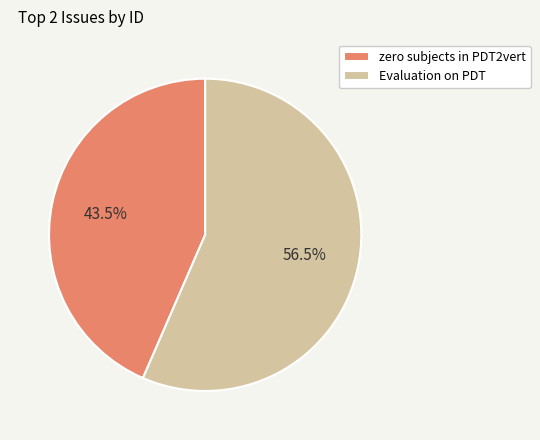

What is the total percentage of zero subjects in PDT2vert and Evaluation on PDT?

100.0%